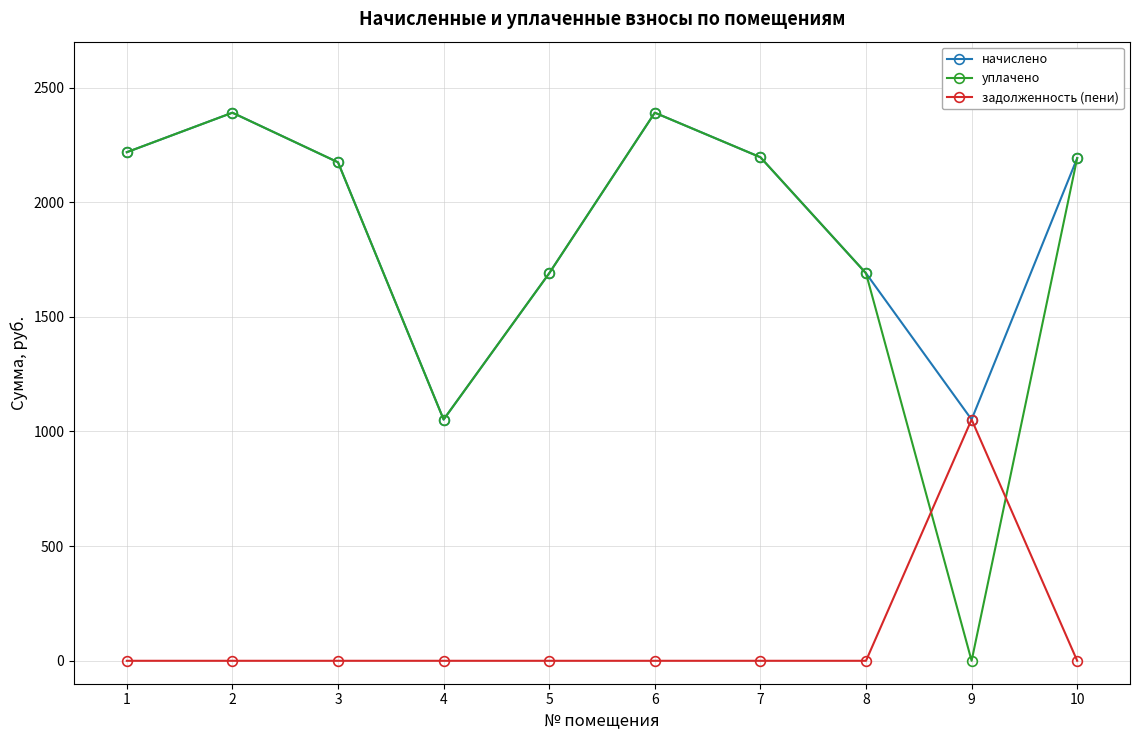

Which series has the largest total across all categories?

начислено